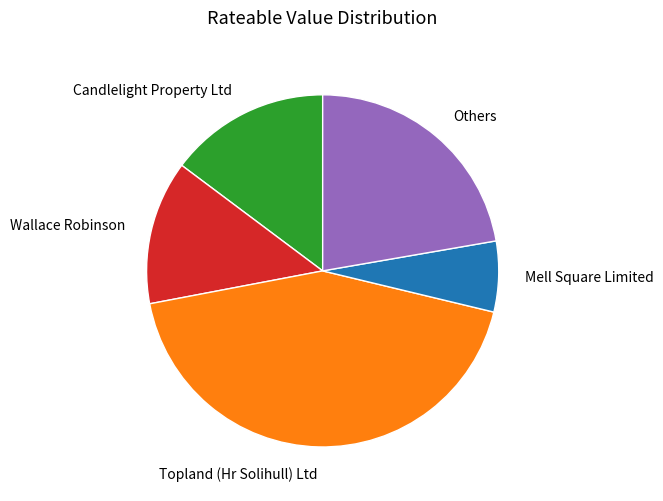

True or false: Topland (Hr Solihull) Ltd accounts for 43% of the total.

True